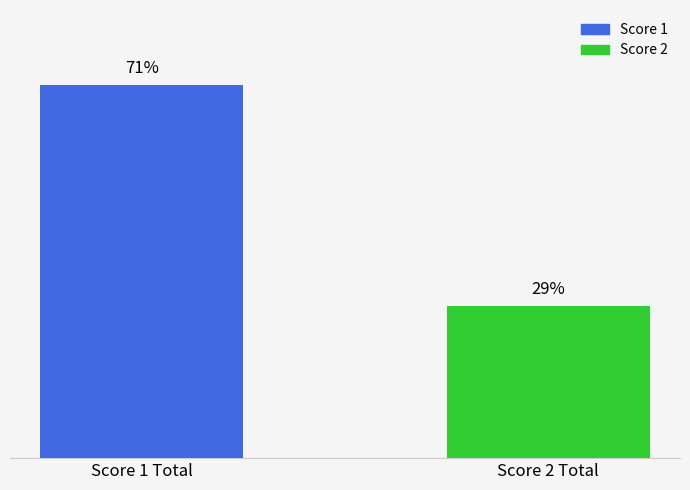

Rank the series by their average value, from lowest to highest.

Score 2, Score 1